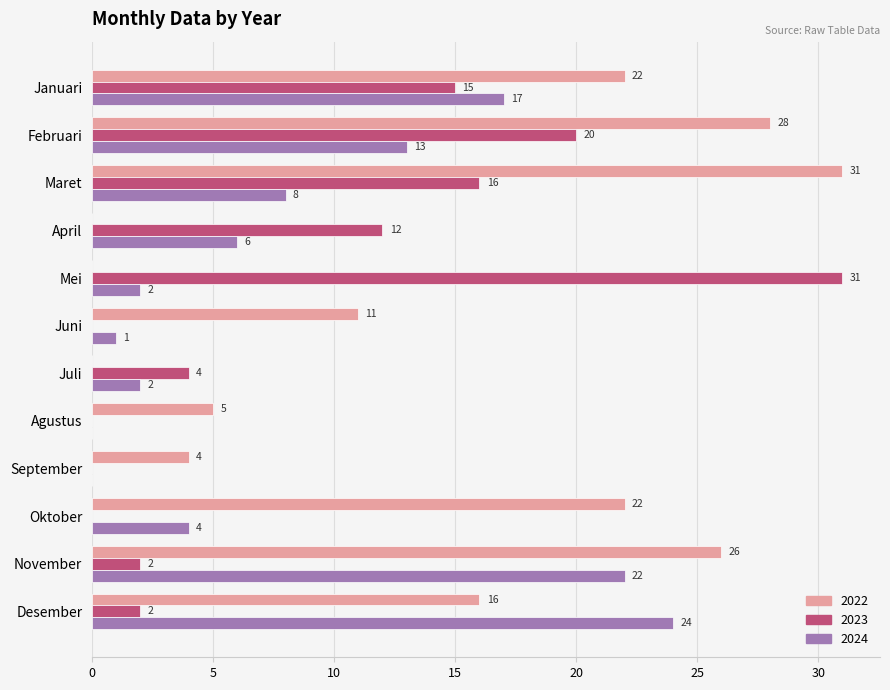

Which category has the highest value in the 2022 series?

Maret